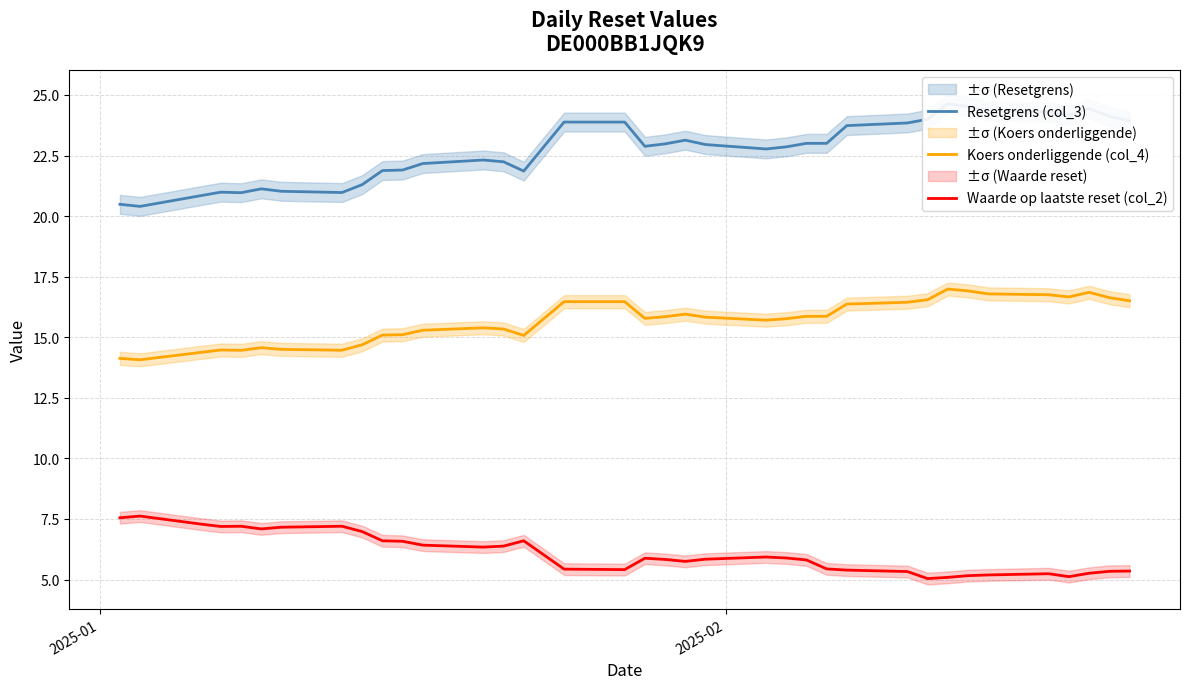

What is the lowest value of the Waarde op laatste reset (col_2) series?

5.0